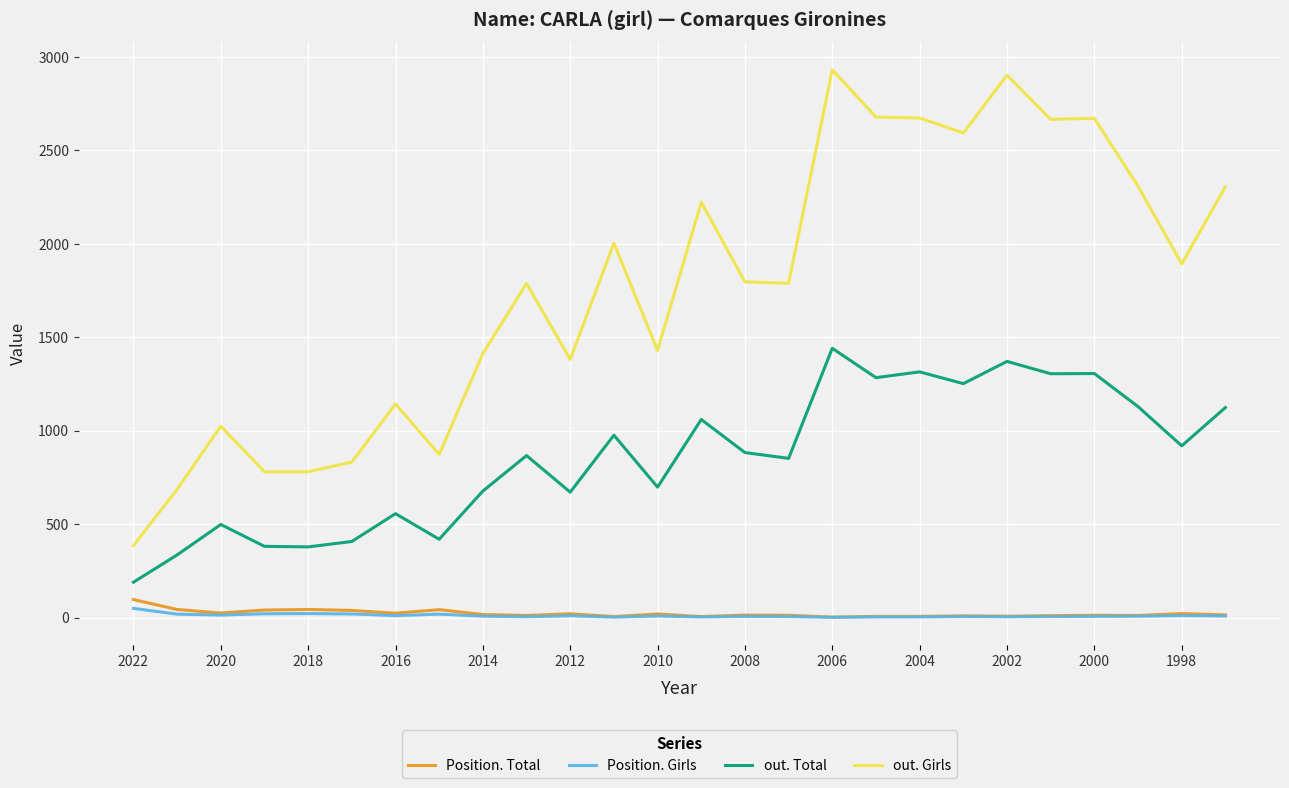

What is the minimum value shown in the chart?

1